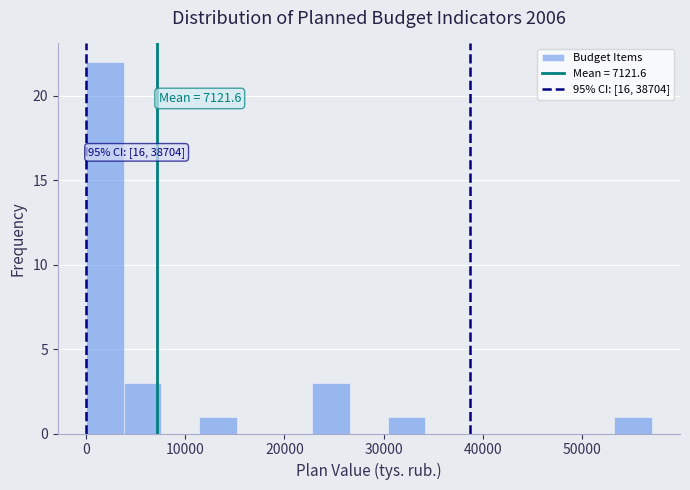

Read against the x-axis, roughly where is the centre of the tallest bar?

2000